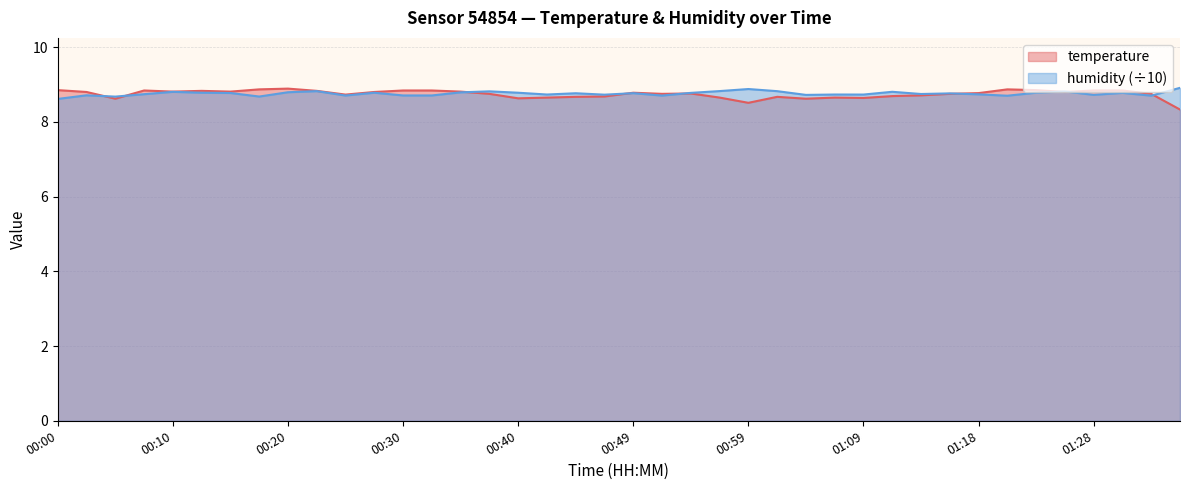

What is the value of the temperature point at the 16th from the left?

8.8